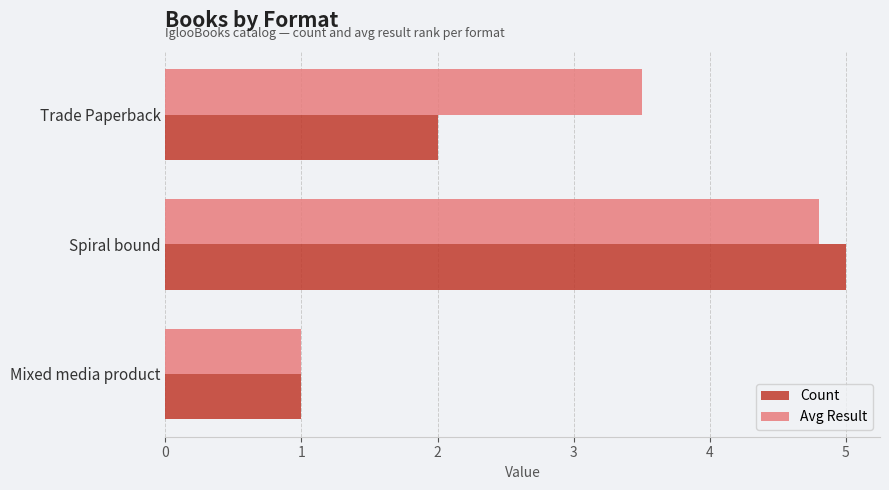

What is the sum of all Count values?

8.0